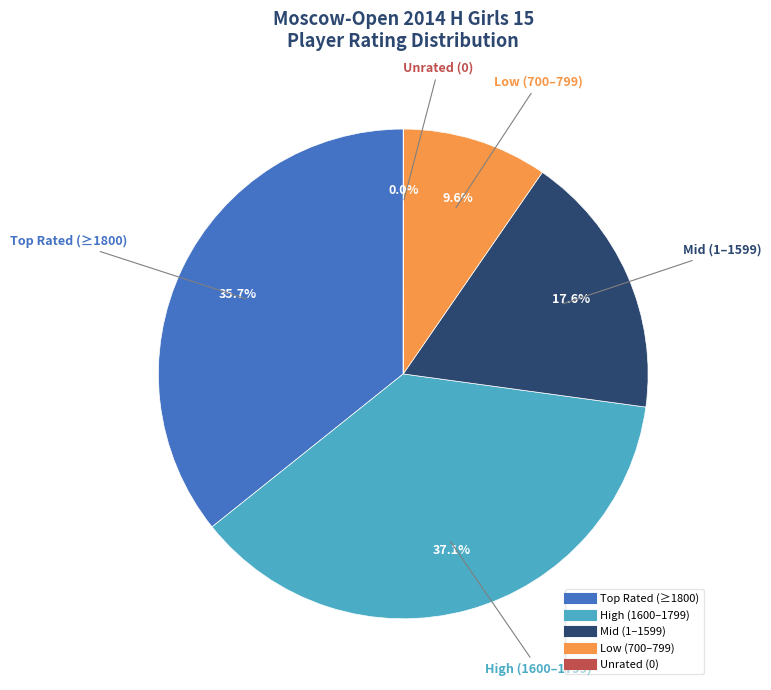

Does any single category account for the majority?

No